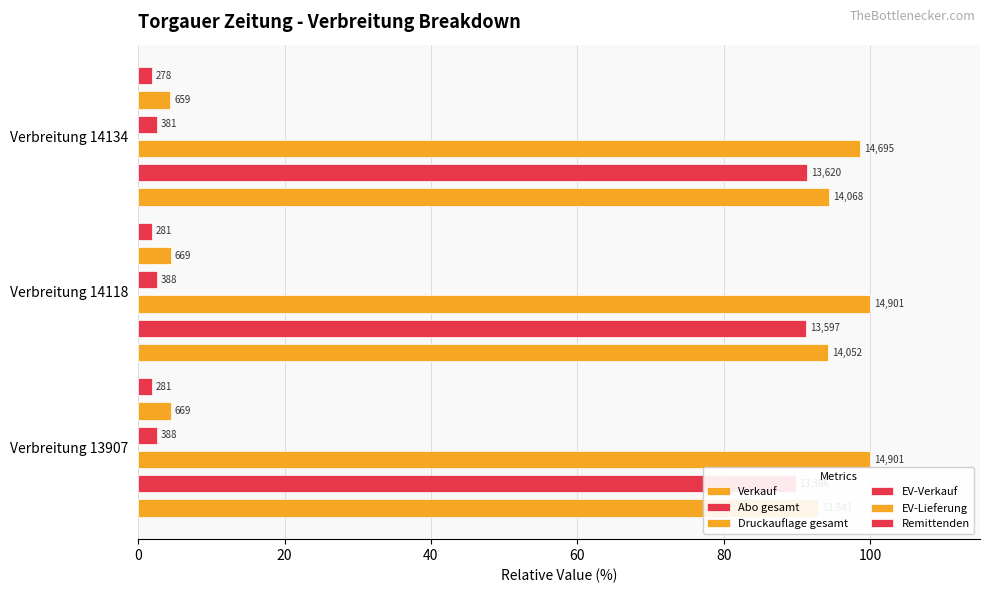

At how many categories does at least one series exceed 52?

3